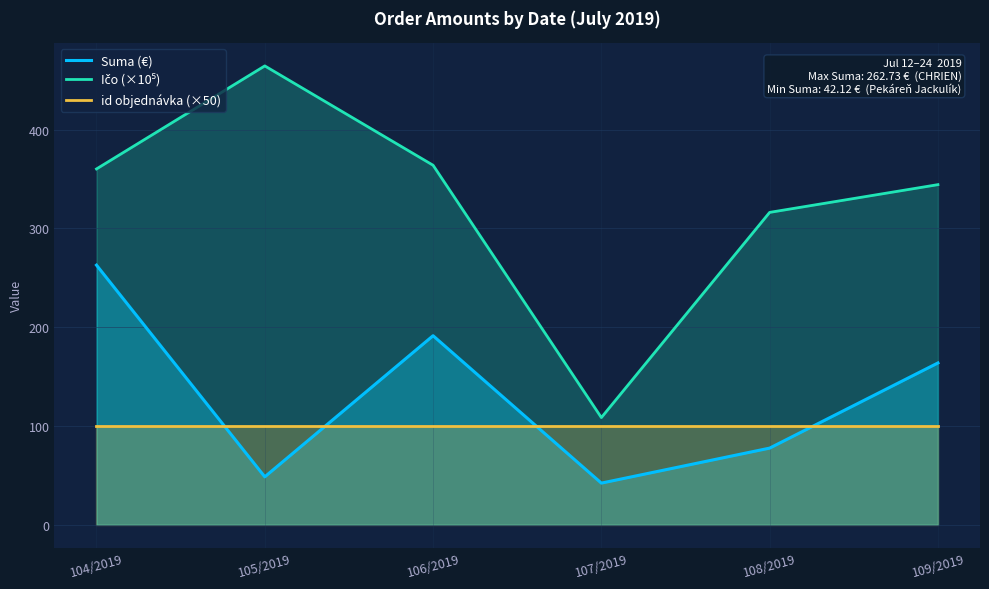

Which category has the highest value in the Ičo (×10⁵) series?

105/2019